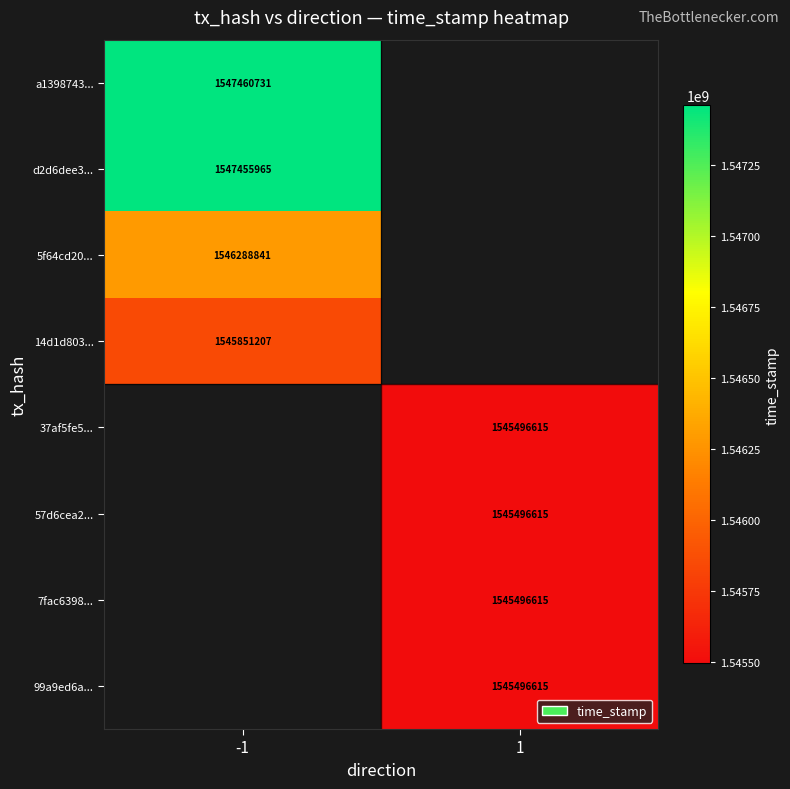

The value of 7fac6398... at 1 is 764461064. True or false?

False